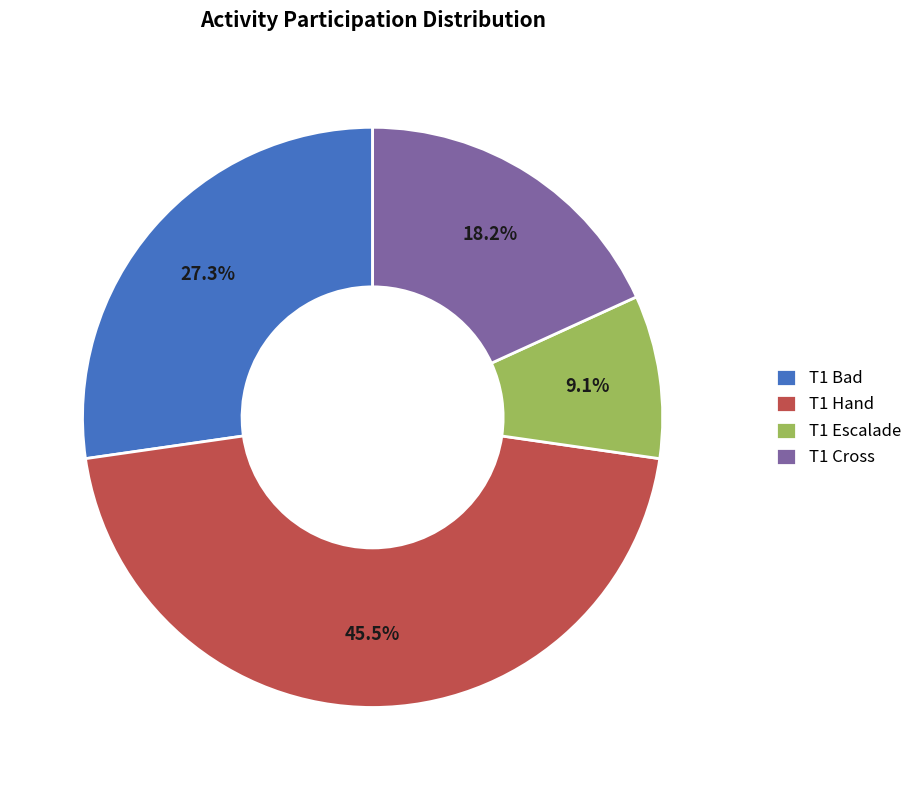

What is the smallest slice in the pie chart?

T1 Escalade